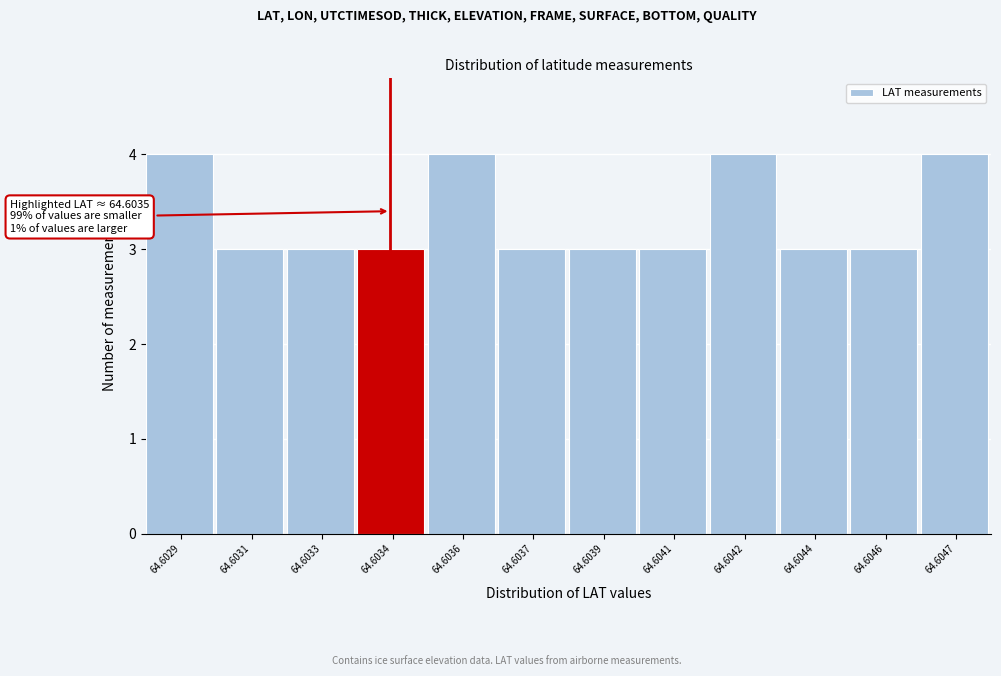

Reading left to right, what are all the values shown in this chart?

4	3	3	3	4	3	3	3	4	3	3	4